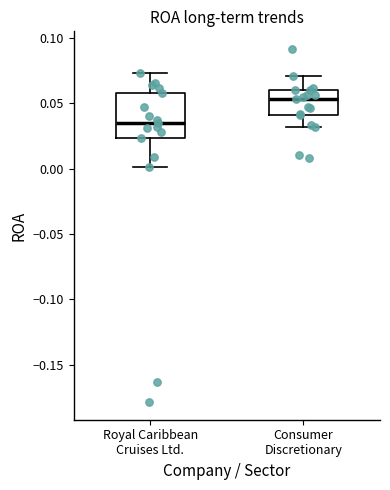

Where does the lower whisker of the box for Royal Caribbean Cruises Ltd. end on the y-axis? The values are not printed on the chart, so give them approximately, as read against the axis.

0.000